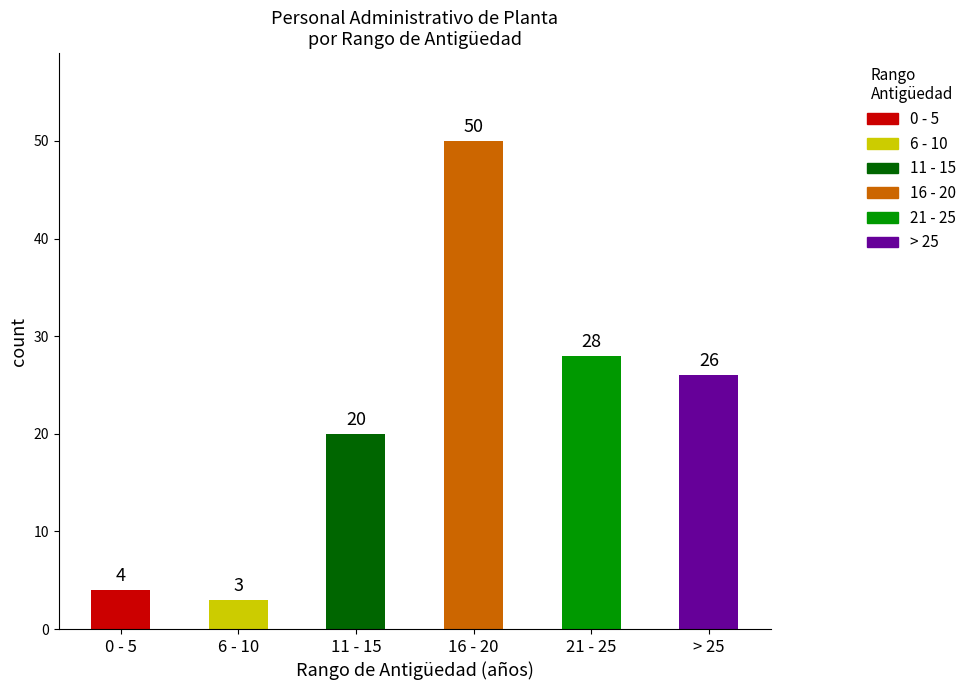

Count the number of data series in this chart.

1